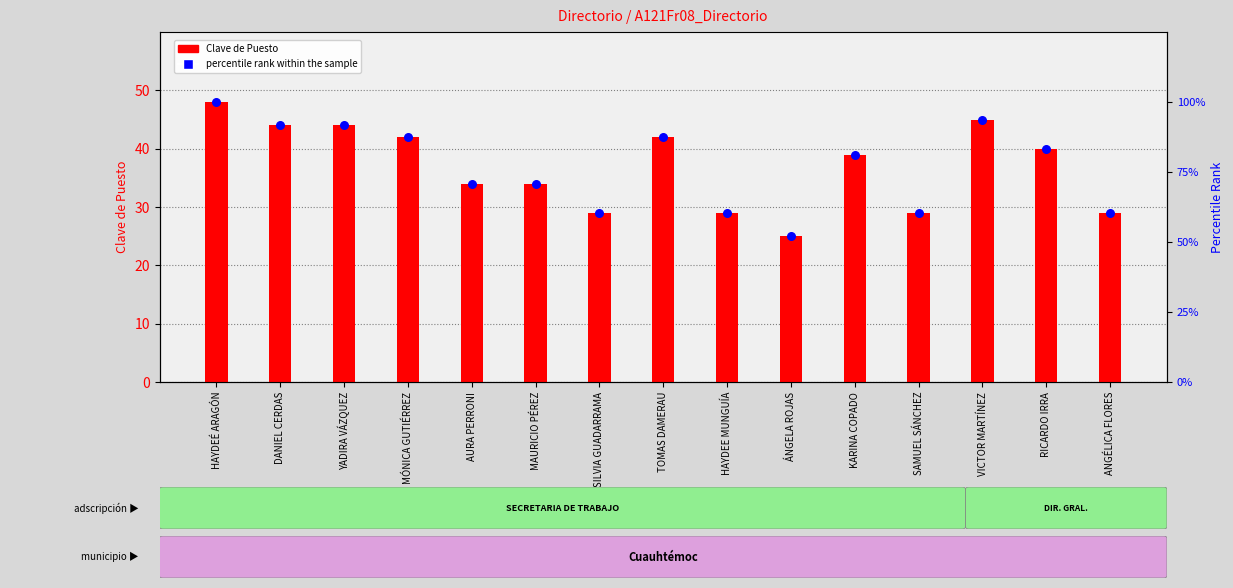

Which series reaches the maximum Y coordinate?

Clave de Puesto